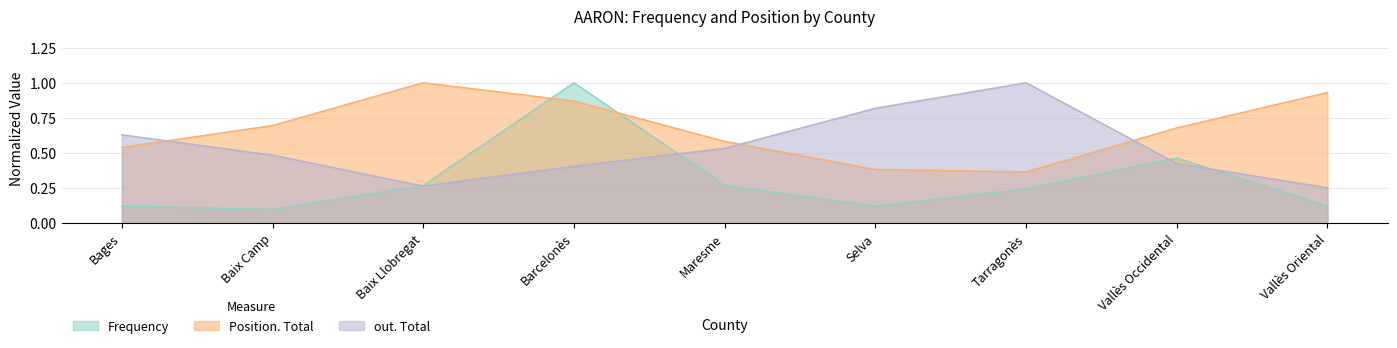

What is the smallest value displayed?

0.1